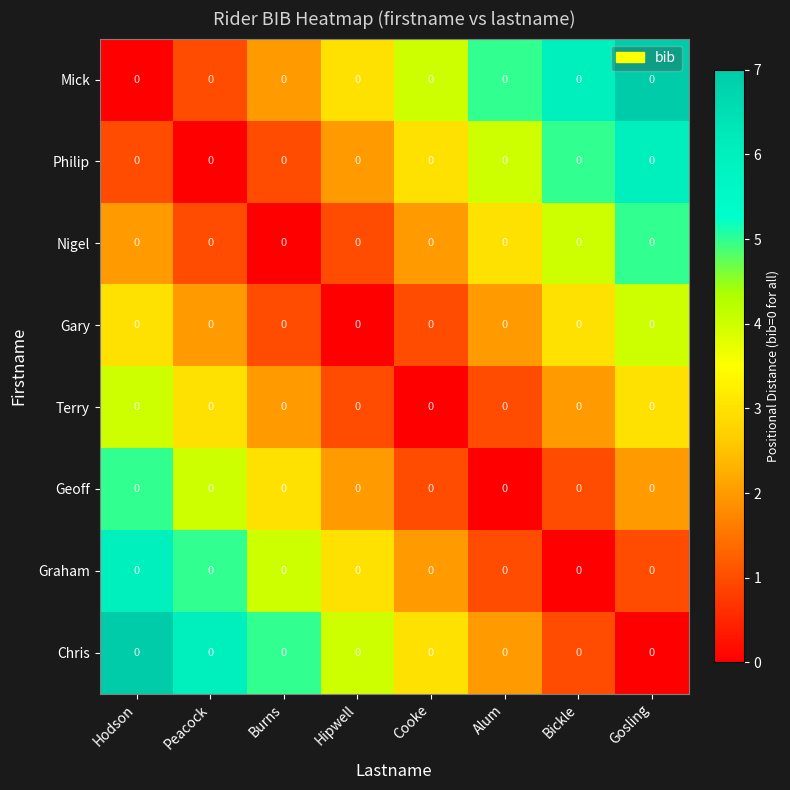

True or false: Mick has a value of 4 at Cooke.

True